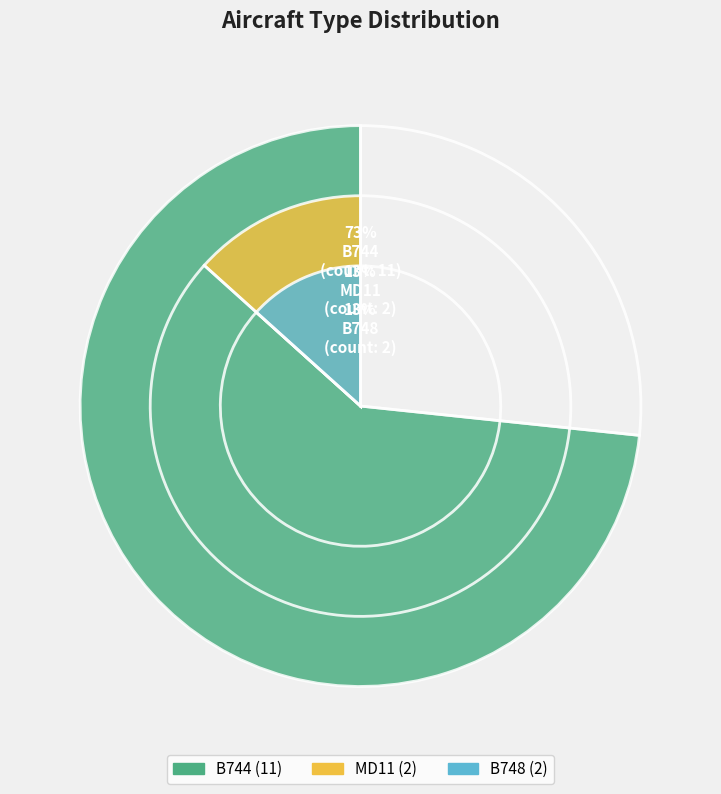

True or false: B748 accounts for 13% of the total.

True